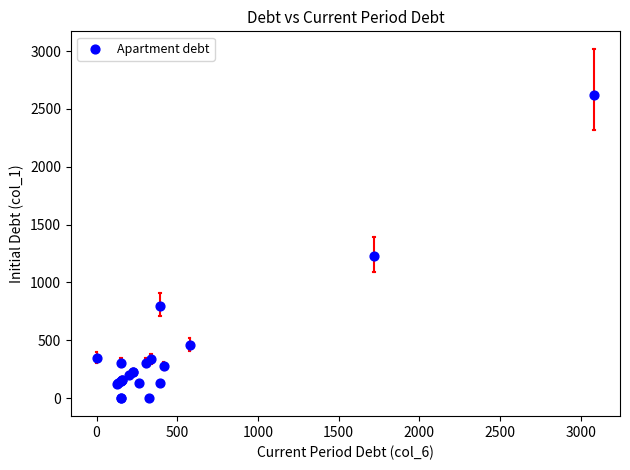

What Y value in the scatter plot is closest to 1310?

1233.1